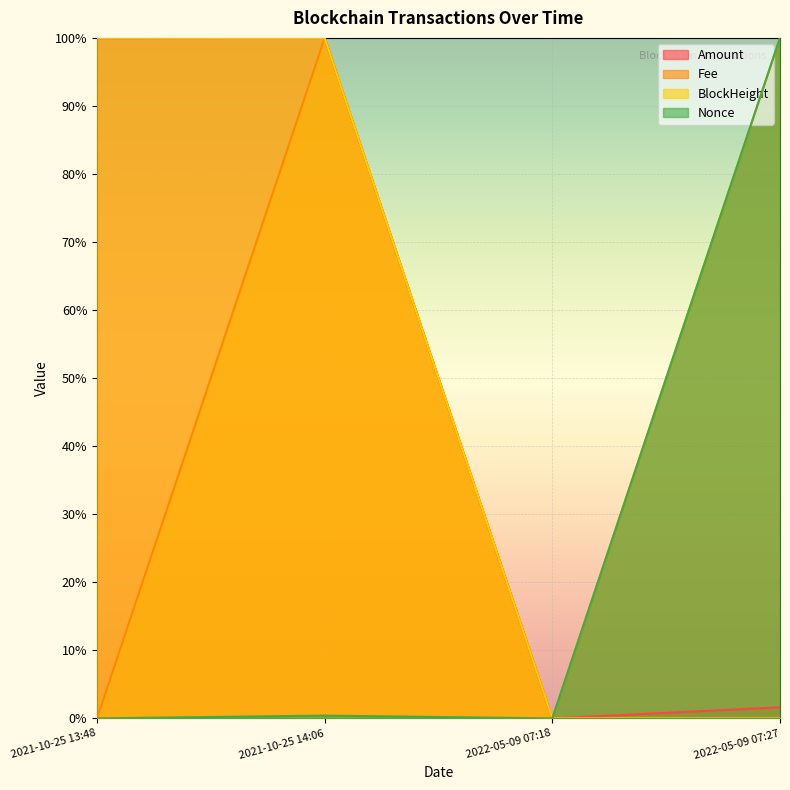

Which category has the highest value in the BlockHeight series?

2021-10-25 13:48